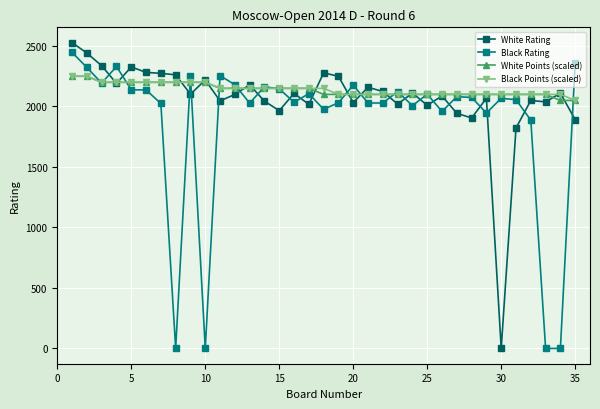

Does the chart have visible grid lines?

Yes